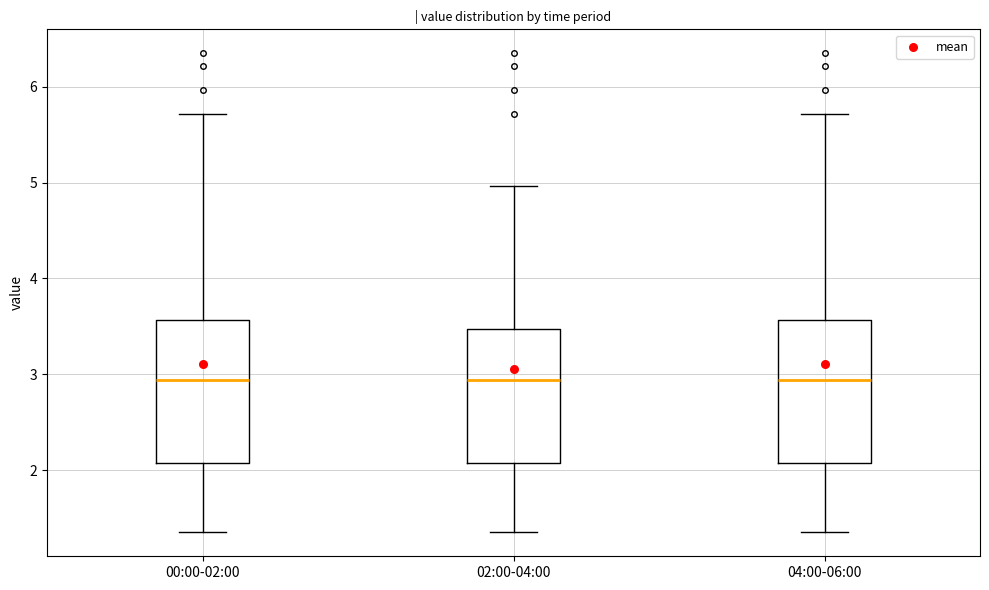

Where is the upper edge of the box for 02:00-04:00 on the y-axis? The values are not printed on the chart, so give them approximately, as read against the axis.

3.5